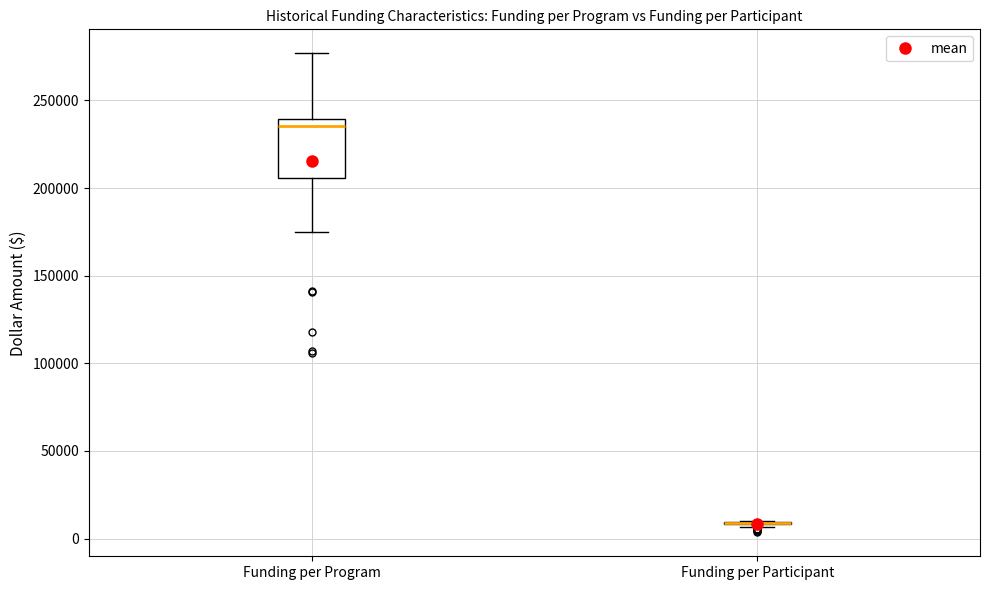

Reading left to right, transcribe this box plot: for each box, give where its median line is, the range the box spans, and where its two whiskers end, as read against the y-axis. The values are not printed on the chart, so give them approximately, as read against the axis.

Funding per Program: median 235000, box 205000 to 240000, whiskers 175000 to 275000
Funding per Participant: box collapsed to a line at 10000, whiskers 5000 to 10000